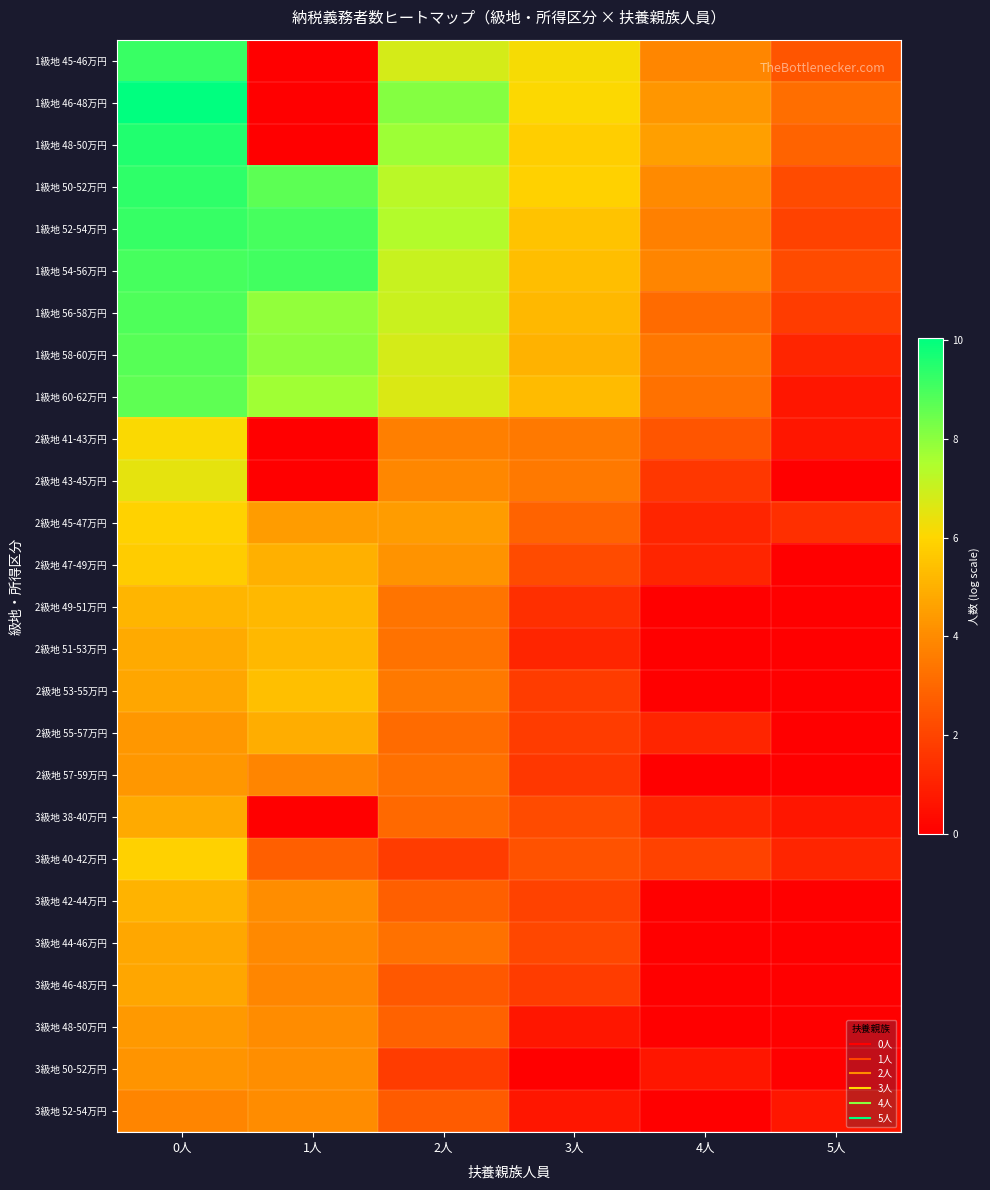

Reading left to right, what are all the values shown in this chart?

1級地 45-46万円: 0人=9.2	1人=0.0	2人=6.8	3人=6.2	4人=3.9	5人=2.5
1級地 46-48万円: 0人=10.0	1人=0.0	2人=8.1	3人=6.0	4人=4.3	5人=3.2
1級地 48-50万円: 0人=9.5	1人=0.0	2人=7.7	3人=5.8	4人=4.5	5人=2.9
1級地 50-52万円: 0人=9.4	1人=8.7	2人=7.3	3人=5.9	4人=4.0	5人=2.2
1級地 52-54万円: 0人=9.2	1人=9.0	2人=7.4	3人=5.5	4人=3.7	5人=1.9
1級地 54-56万円: 0人=9.0	1人=9.1	2人=7.0	3人=5.3	4人=3.8	5人=2.2
1級地 56-58万円: 0人=8.9	1人=7.9	2人=7.0	3人=5.2	4人=3.1	5人=1.8
1級地 58-60万円: 0人=8.8	1人=8.0	2人=6.8	3人=5.0	4人=3.4	5人=1.1
1級地 60-62万円: 0人=8.7	1人=7.7	2人=6.7	3人=5.3	4人=3.3	5人=0.7
2級地 41-43万円: 0人=6.1	1人=0.0	2人=3.7	3人=3.5	4人=2.5	5人=0.7
2級地 43-45万円: 0人=6.5	1人=0.0	2人=3.9	3人=3.5	4人=1.6	5人=0.0
2級地 45-47万円: 0人=5.9	1人=4.4	2人=4.4	3人=2.9	4人=1.1	5人=1.4
2級地 47-49万円: 0人=5.8	1人=5.0	2人=4.2	3人=2.2	4人=1.1	5人=0.0
2級地 49-51万円: 0人=5.1	1人=5.2	2人=3.4	3人=1.4	4人=0.0	5人=0.0
2級地 51-53万円: 0人=4.8	1人=5.2	2人=3.3	3人=1.1	4人=0.0	5人=0.0
2級地 53-55万円: 0人=4.7	1人=5.4	2人=3.5	3人=1.8	4人=0.0	5人=0.0
2級地 55-57万円: 0人=4.3	1人=4.9	2人=3.1	3人=1.8	4人=1.1	5人=0.0
2級地 57-59万円: 0人=4.3	1人=3.8	2人=3.2	3人=1.6	4人=0.0	5人=0.0
3級地 38-40万円: 0人=4.8	1人=0.0	2人=3.0	3人=2.2	4人=1.1	5人=0.7
3級地 40-42万円: 0人=5.9	1人=2.8	2人=1.8	3人=2.4	4人=1.9	5人=1.1
3級地 42-44万円: 0人=5.1	1人=4.1	2人=2.8	3人=1.9	4人=0.0	5人=0.0
3級地 44-46万円: 0人=4.8	1人=3.9	2人=3.3	3人=2.1	4人=0.0	5人=0.0
3級地 46-48万円: 0人=4.7	1人=3.9	2人=2.6	3人=1.8	4人=0.0	5人=0.0
3級地 48-50万円: 0人=4.4	1人=4.0	2人=2.8	3人=0.7	4人=0.0	5人=0.0
3級地 50-52万円: 0人=4.2	1人=4.1	2人=1.8	3人=0.0	4人=0.7	5人=0.0
3級地 52-54万円: 0人=3.8	1人=4.0	2人=2.6	3人=0.7	4人=0.0	5人=0.7